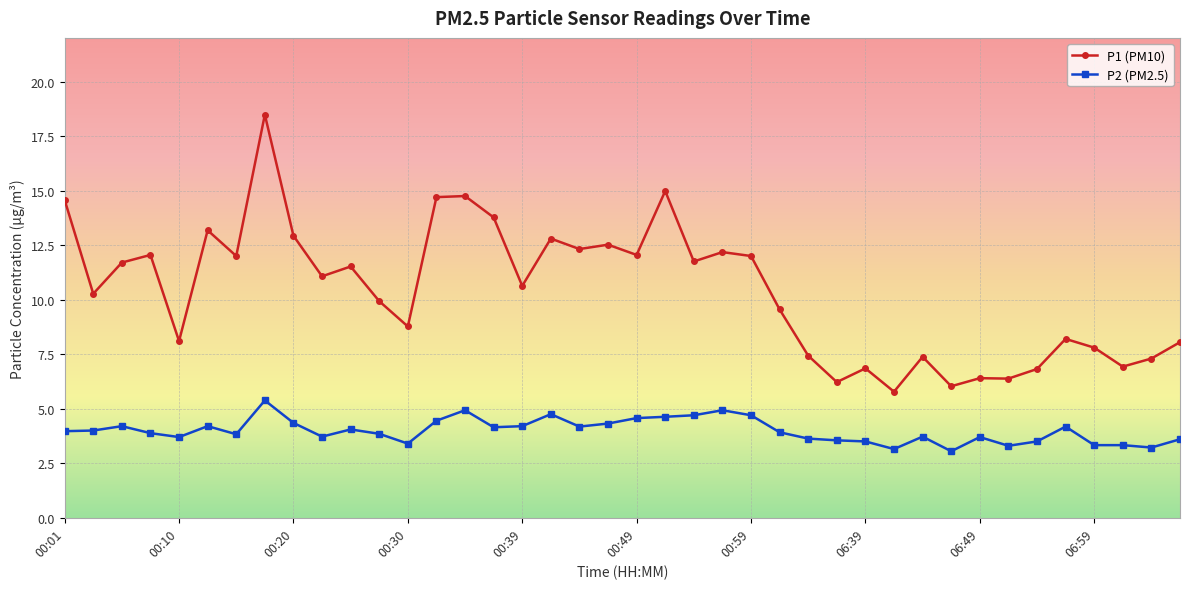

What is the value of the P2 (PM2.5) point at the 38th from the left?

3.3